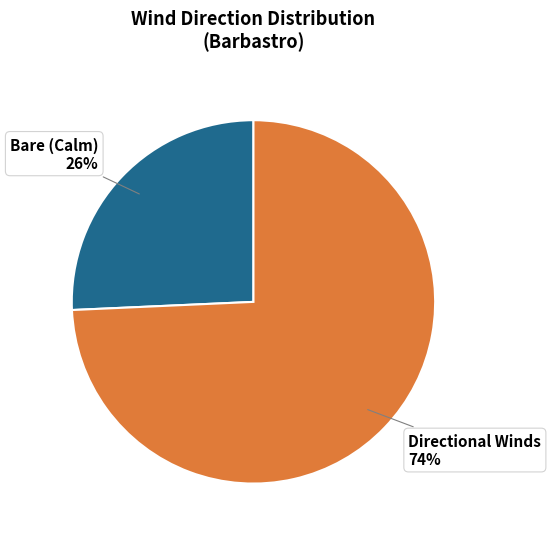

Rank the categories by value from lowest to highest.

Bare (Calm), Directional Winds